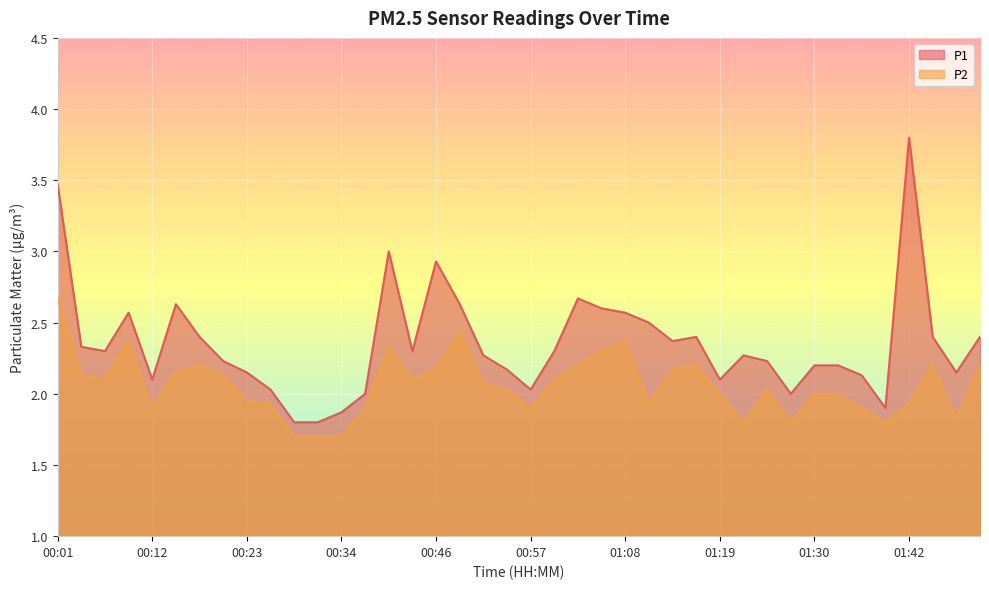

How many values in the P1 series exceed 2?

34